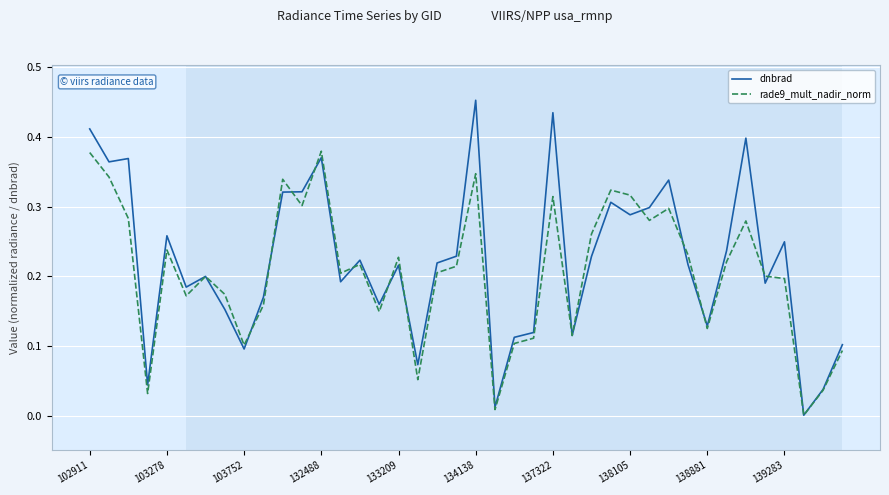

Which series has the largest range (max minus min)?

dnbrad